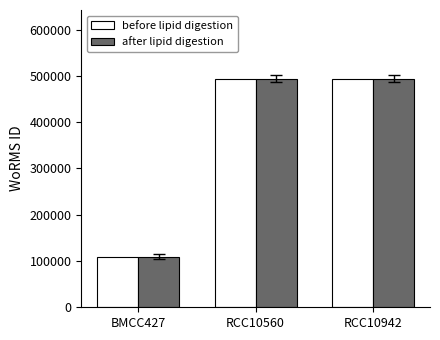

What is the total value across all series at RCC10560?

988114